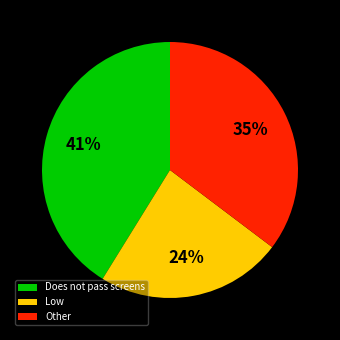

Count the number of slices in the pie.

3